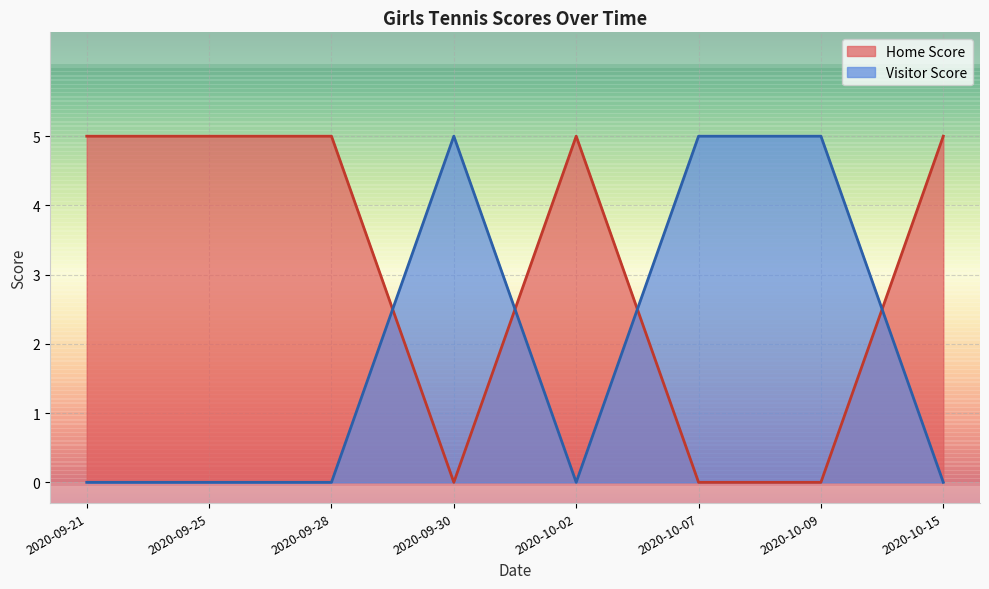

What are all the series names shown in the legend?

Home Score, Visitor Score